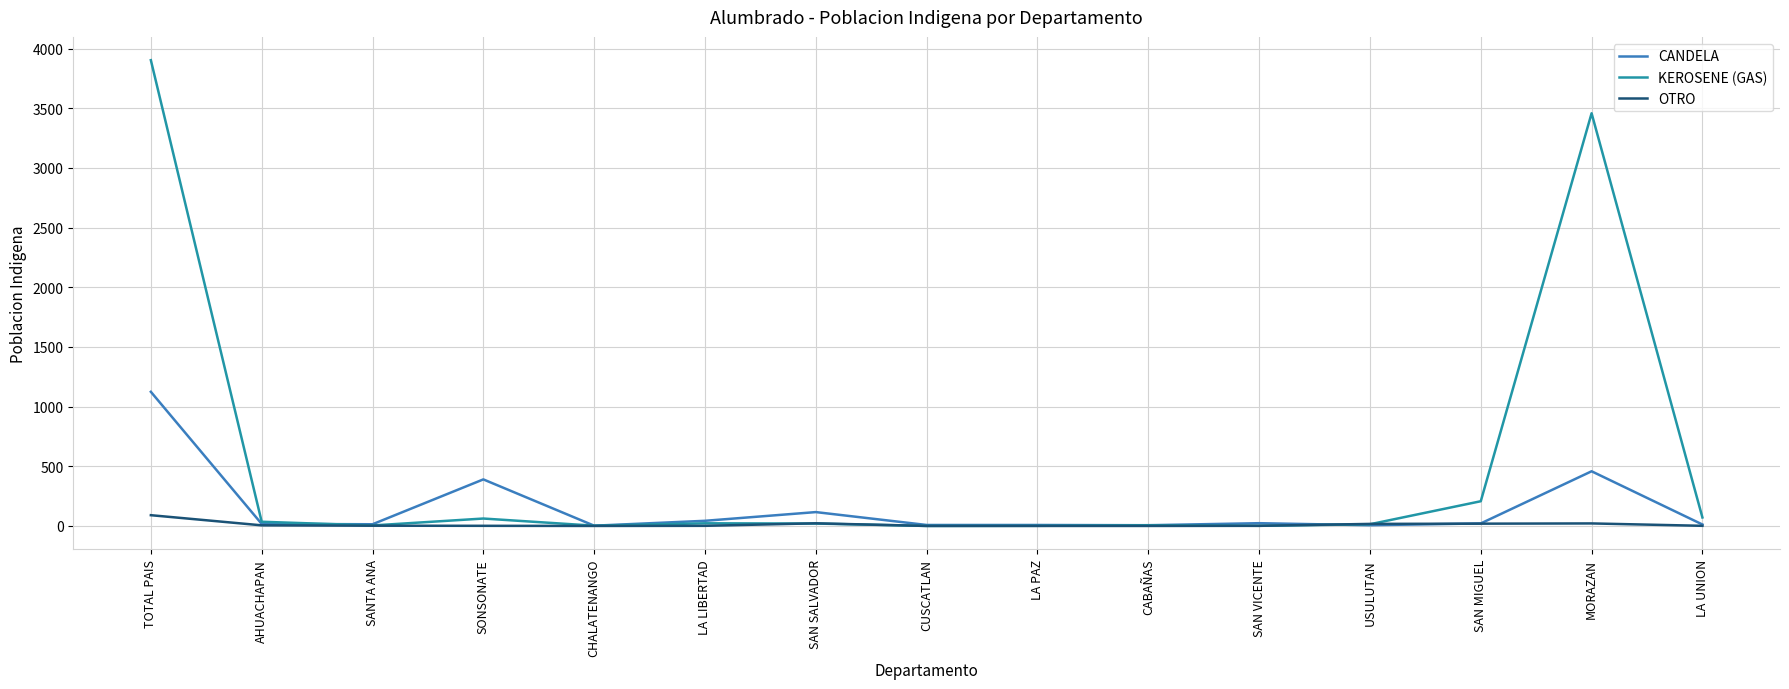

True or false: KEROSENE (GAS) has a value of 207 at SAN MIGUEL.

True